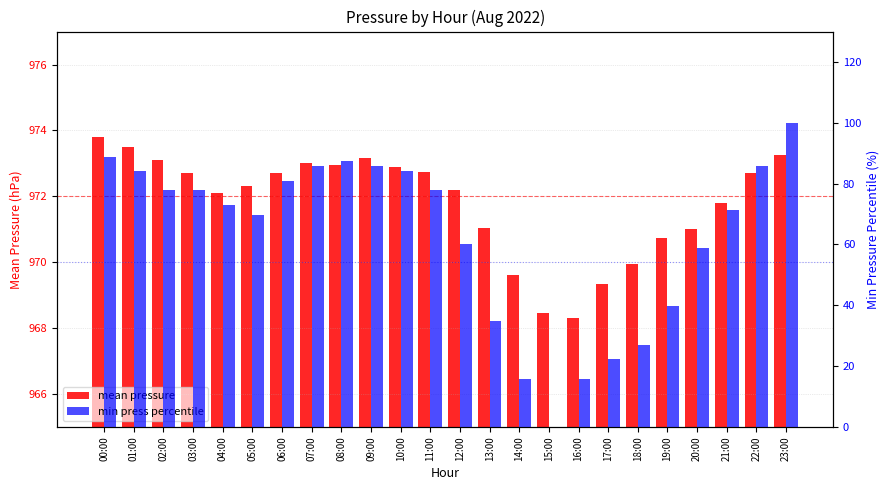

What are all the series names shown in the legend?

mean pressure, min press percentile